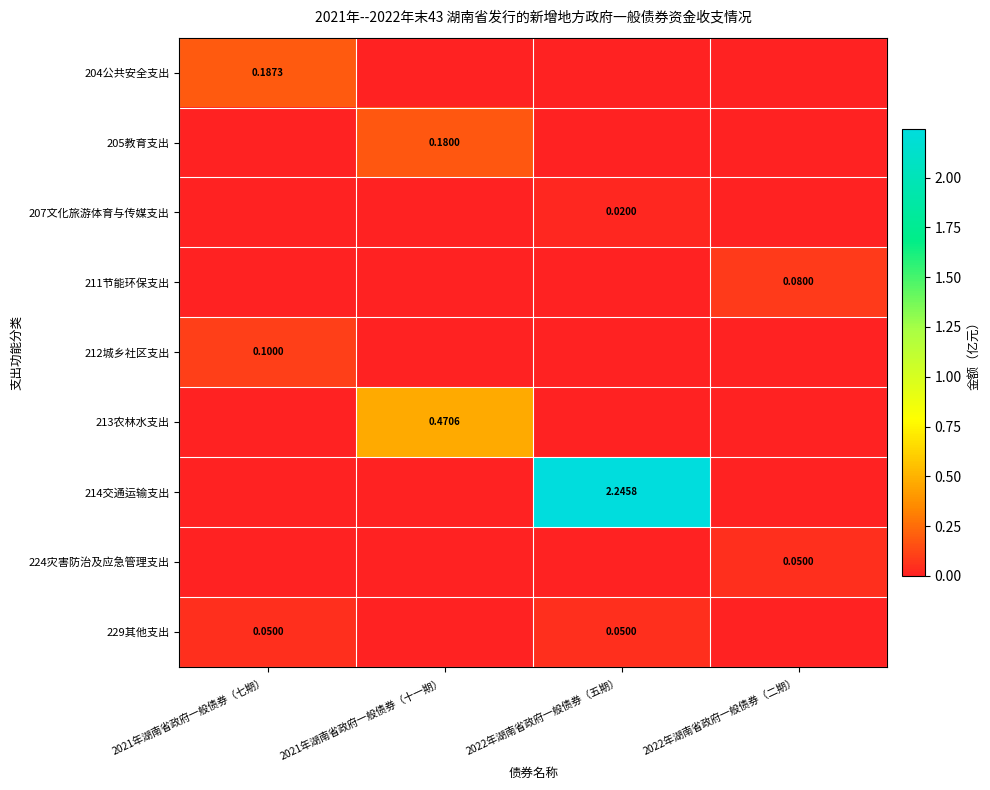

Rank the series at 2021年湖南省政府一般债券（七期） from highest to lowest value.

204公共安全支出, 212城乡社区支出, 229其他支出, 205教育支出, 207文化旅游体育与传媒支出, 211节能环保支出, 213农林水支出, 214交通运输支出, 224灾害防治及应急管理支出